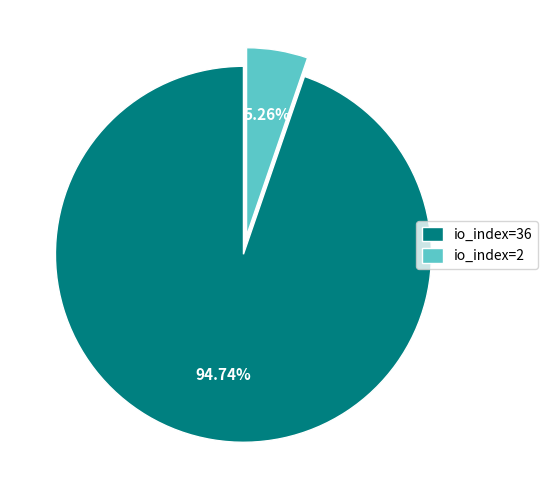

Which slice is the smallest?

io_index=2